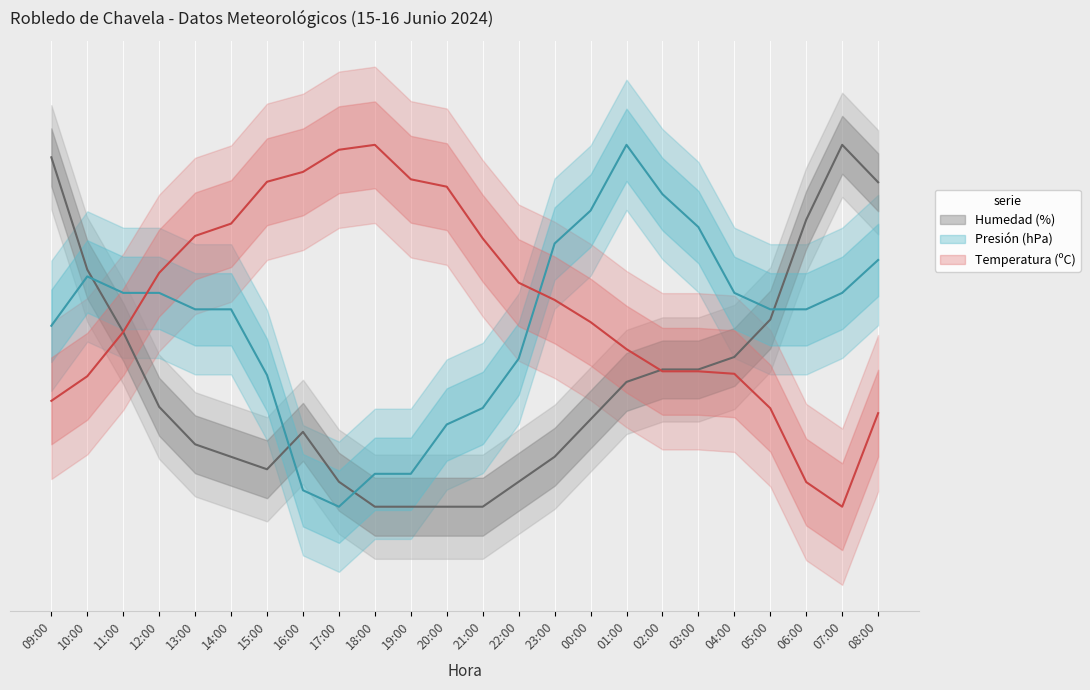

List the series in order of their peak value, lowest first.

Temperatura (ºC), Presión (hPa), Humedad (%)